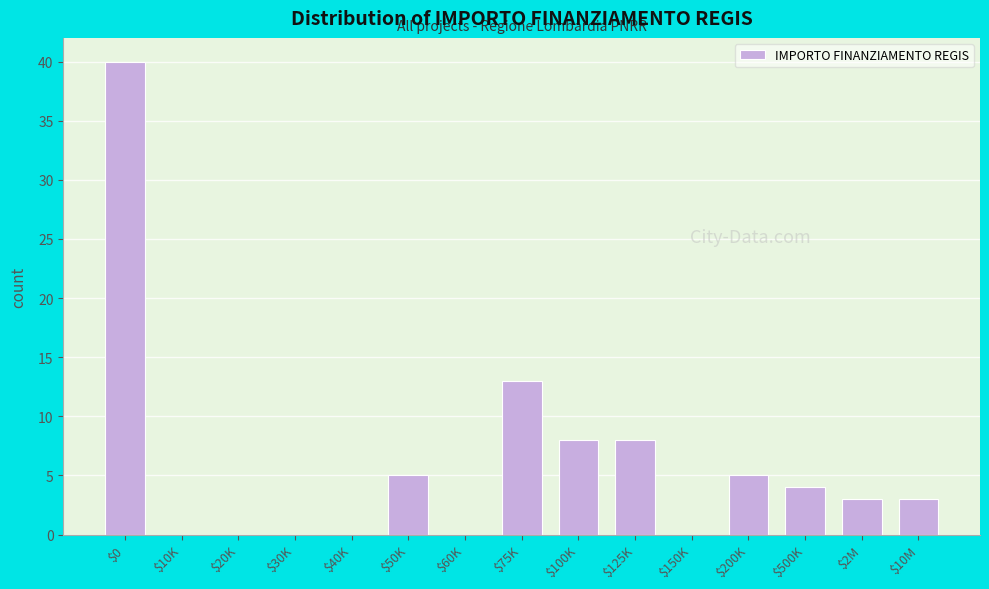

The chart shows a value of 8 at $100K. True or false?

True